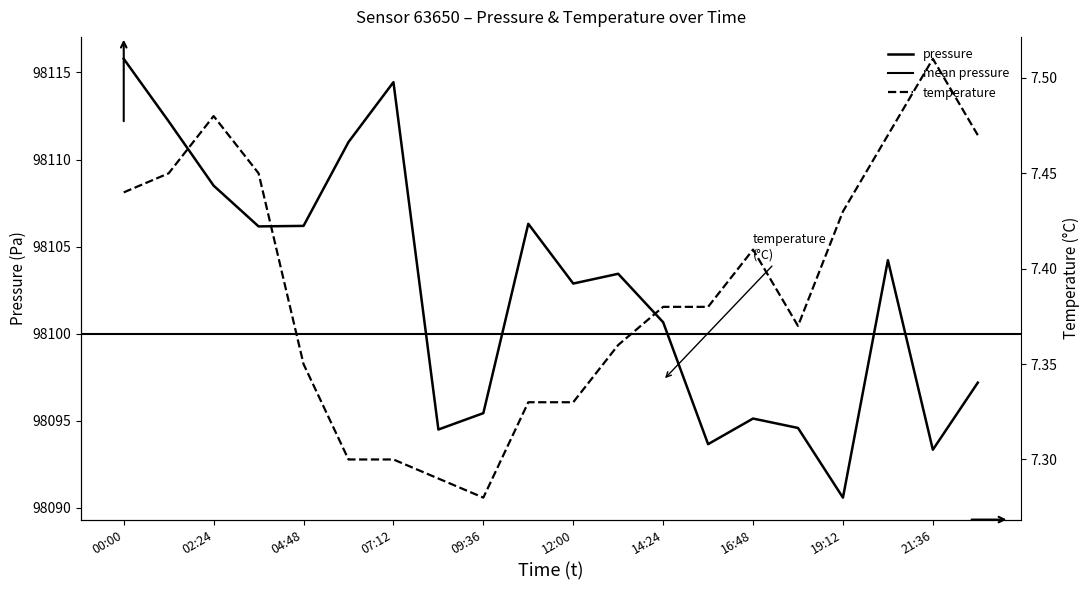

What is the sum of the temperature values at 18:00 and 00:00?

14.8